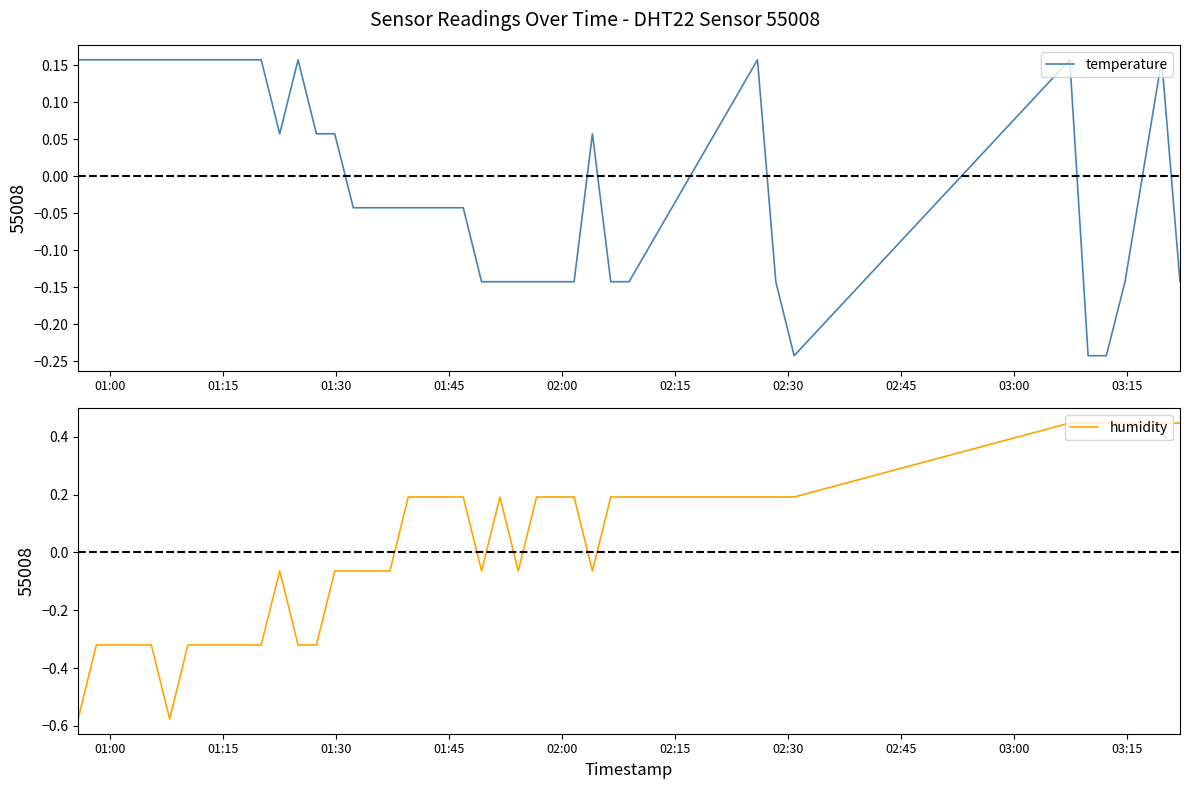

What are all the series names shown in the legend?

temperature, humidity